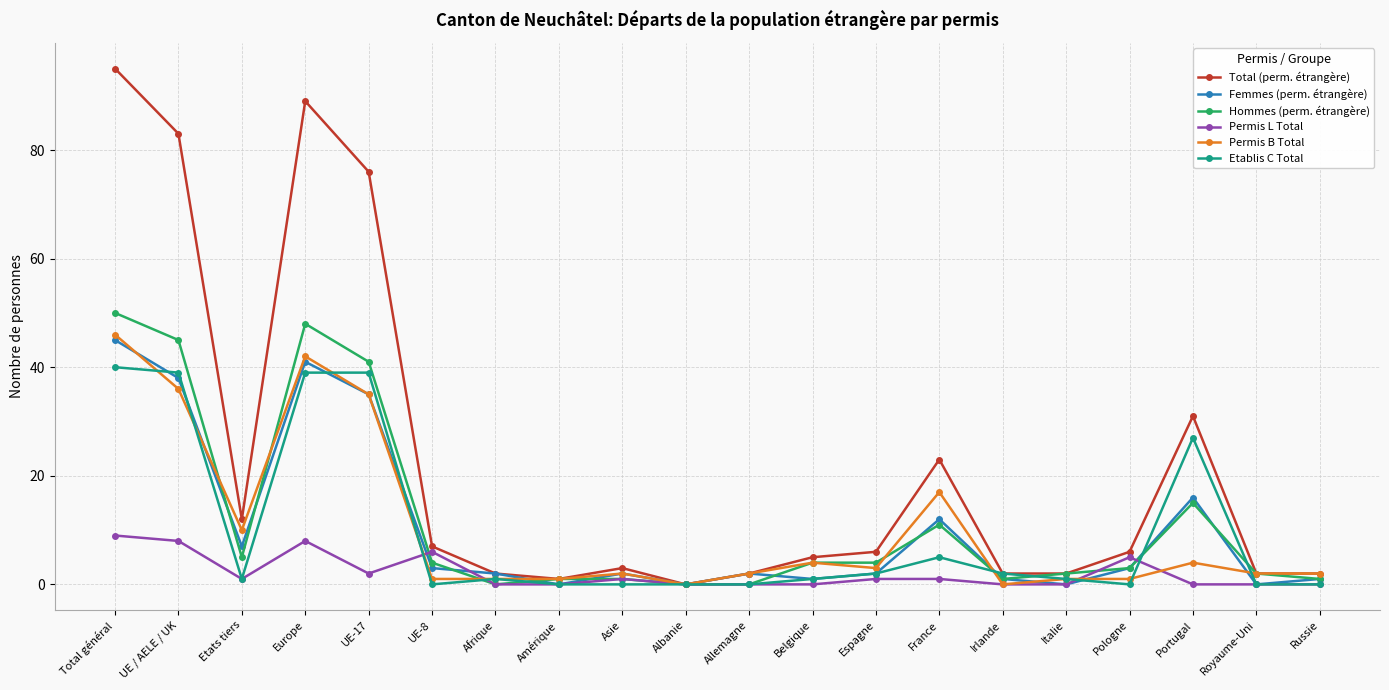

Reading left to right, extract all data points from this chart.

Total (perm. étrangère): 95	83	12	89	76	7	2	1	3	0	2	5	6	23	2	2	6	31	2	2
Femmes (perm. étrangère): 45	38	7	41	35	3	2	0	2	0	2	1	2	12	1	0	3	16	0	1
Hommes (perm. étrangère): 50	45	5	48	41	4	0	1	1	0	0	4	4	11	1	2	3	15	2	1
Permis L Total: 9	8	1	8	2	6	0	0	1	0	0	0	1	1	0	0	5	0	0	0
Permis B Total: 46	36	10	42	35	1	1	1	2	0	2	4	3	17	0	1	1	4	2	2
Etablis C Total: 40	39	1	39	39	0	1	0	0	0	0	1	2	5	2	1	0	27	0	0